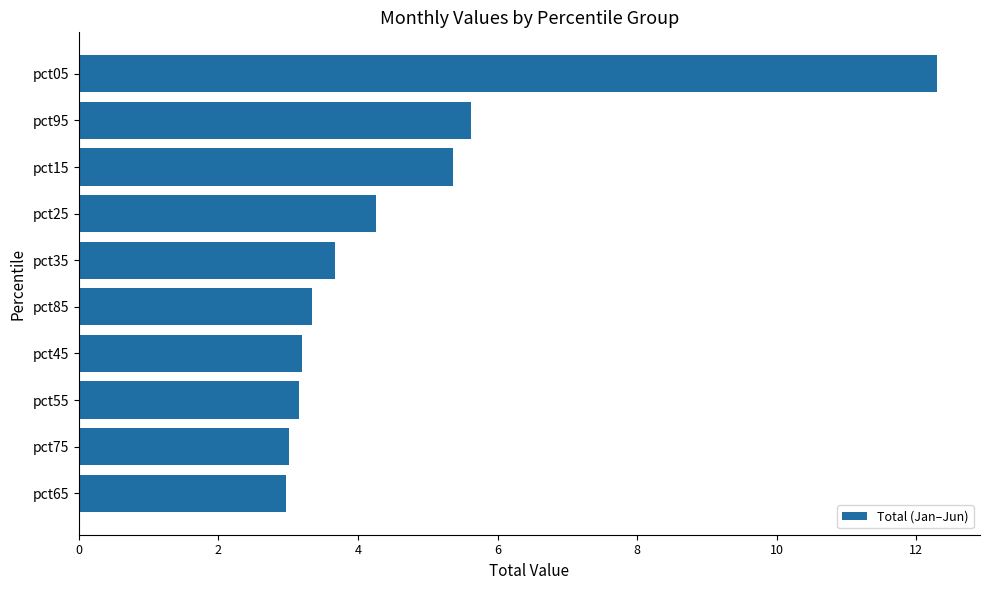

What is the difference between the maximum and second lowest values?

9.3